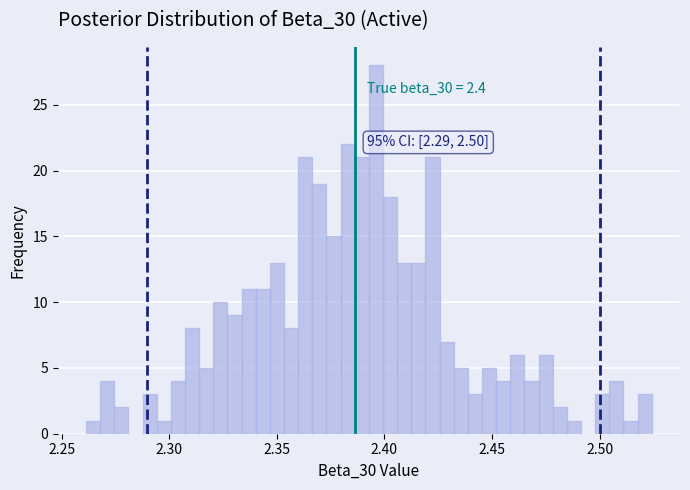

Around what value on the x-axis is the tallest bar? Give the approximate position of its centre, as read against the axis.

2.395